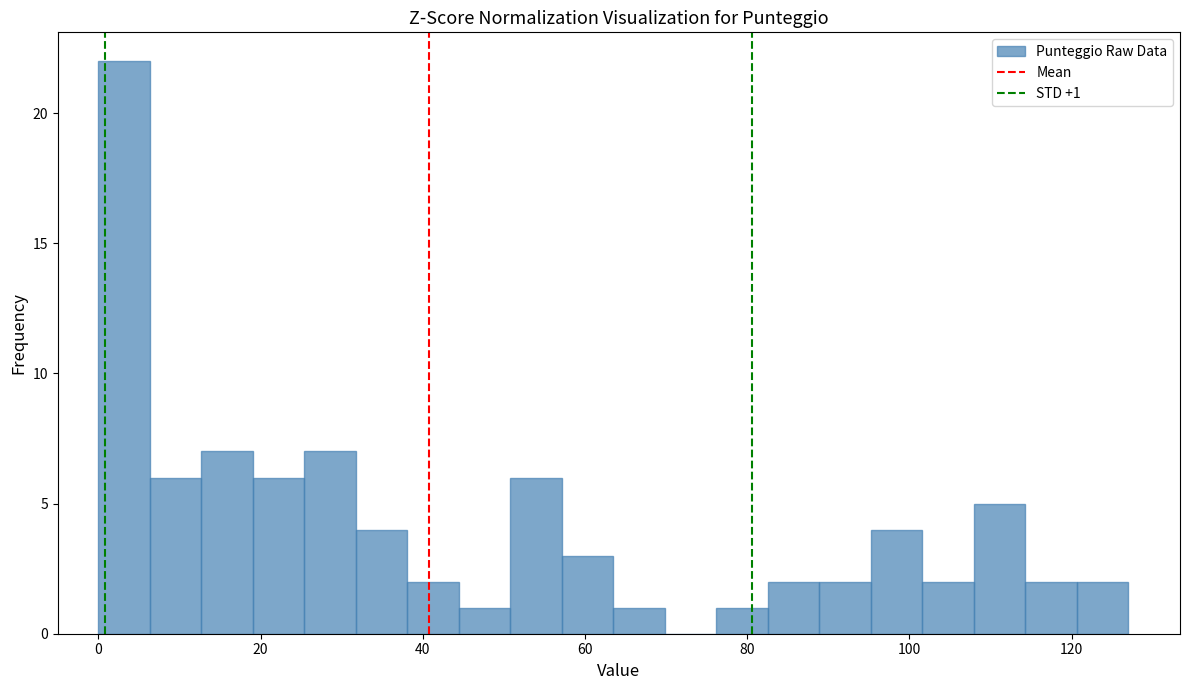

Read against the x-axis, roughly where is the centre of the tallest bar?

4